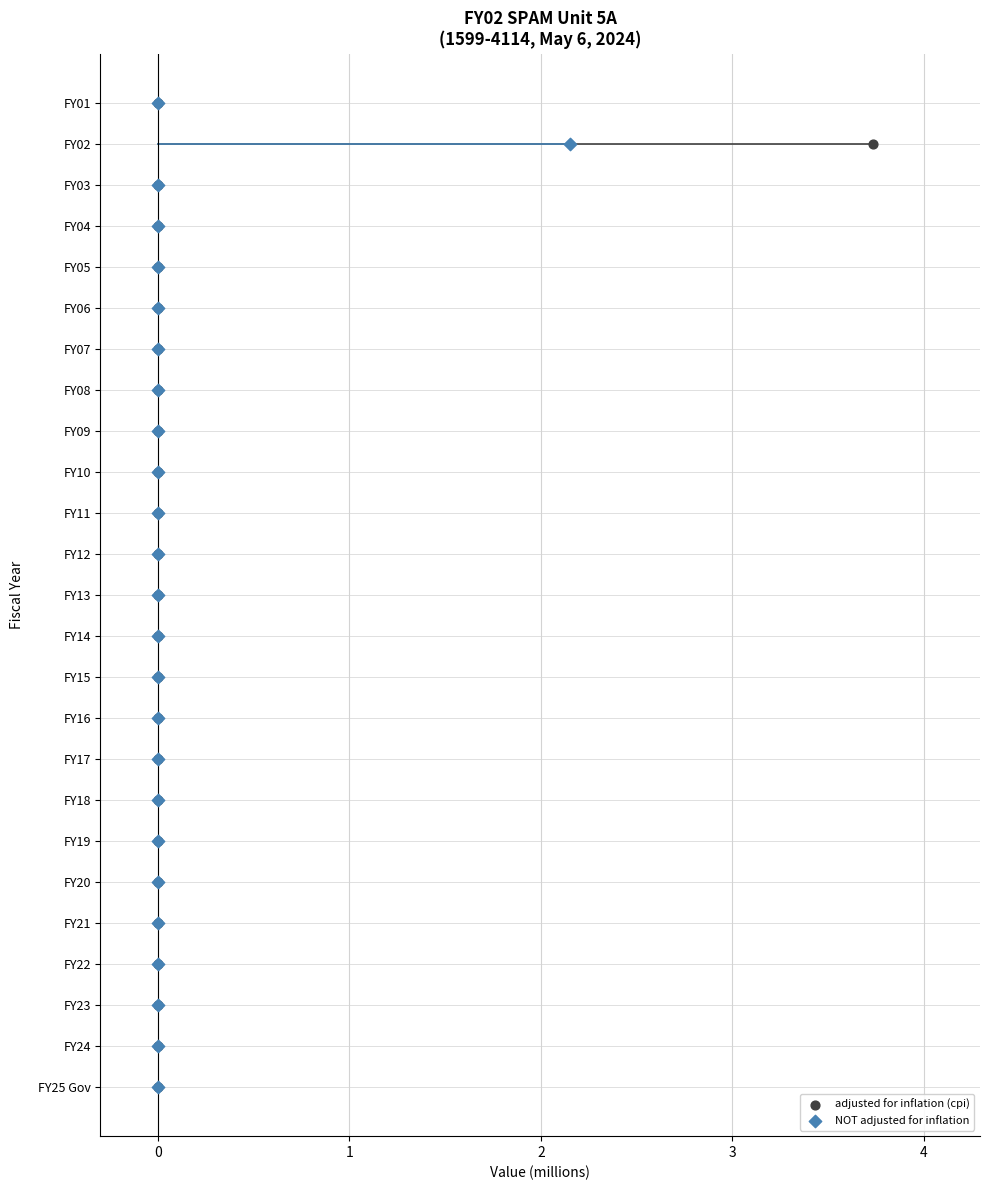

What are all the series names shown in the legend?

adjusted for inflation (cpi), NOT adjusted for inflation